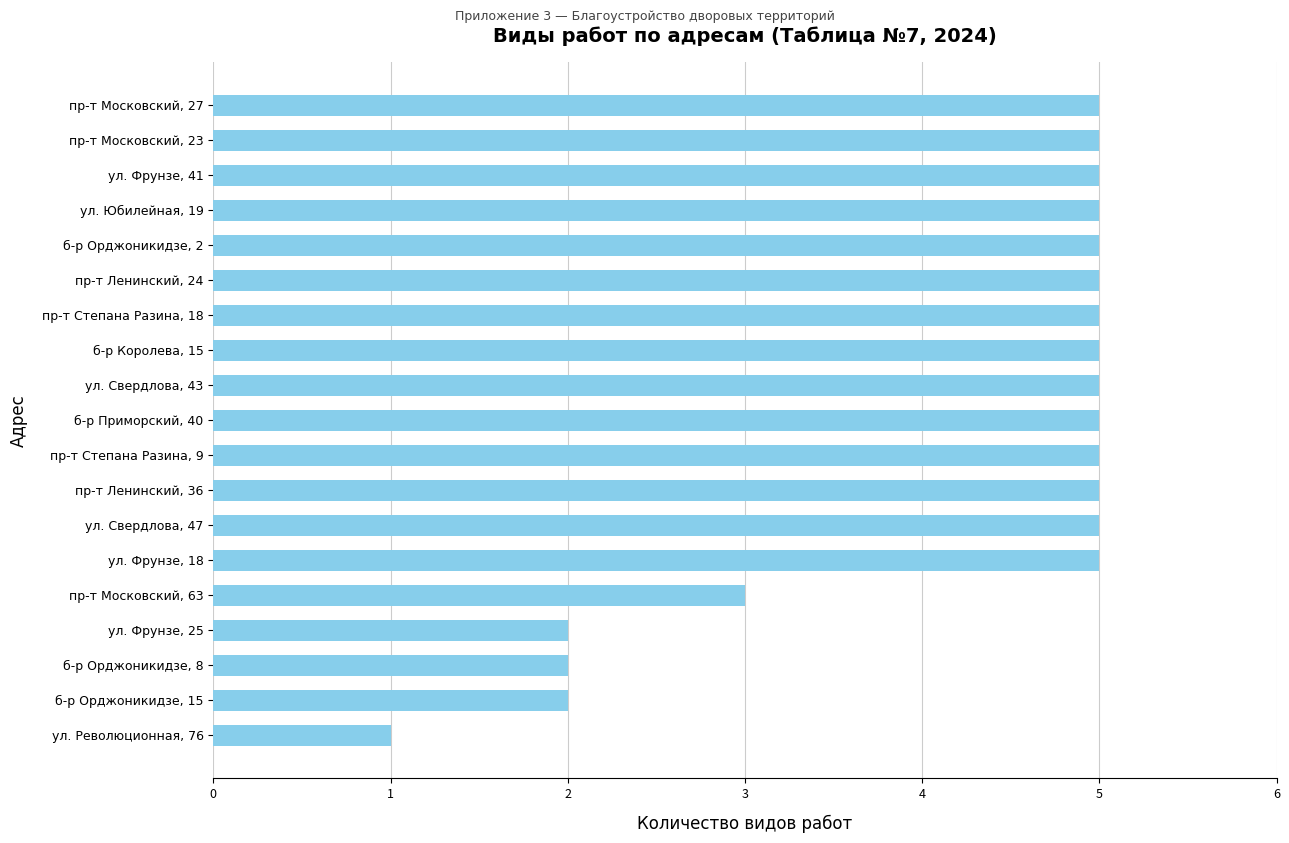

The value at б-р Орджоникидзе, 15 is 3. True or false?

False